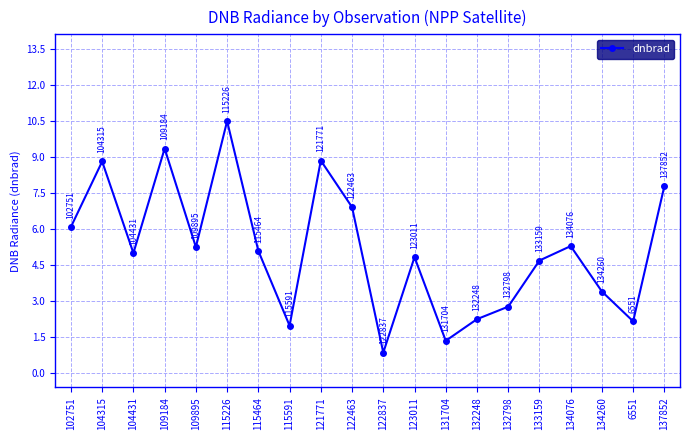

How many interior local valleys (lower than both neighbors) does the data have?

6